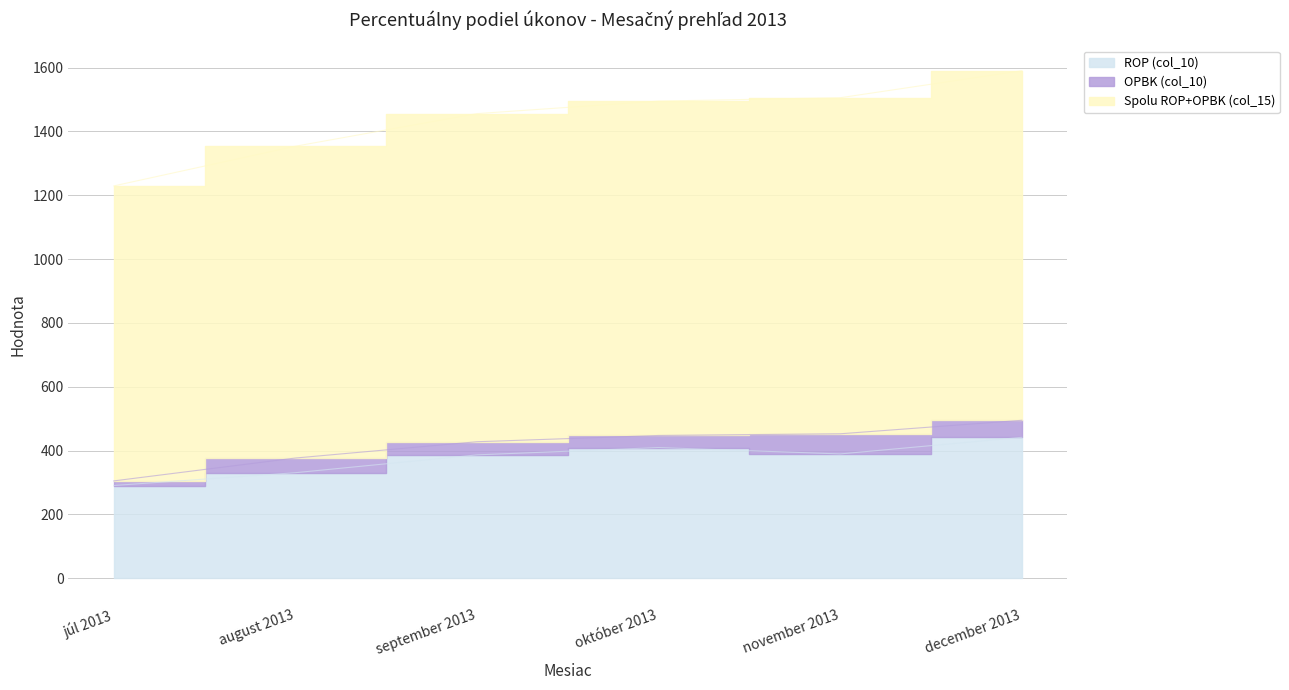

At which label does ROP (col_10) reach its peak?

december 2013